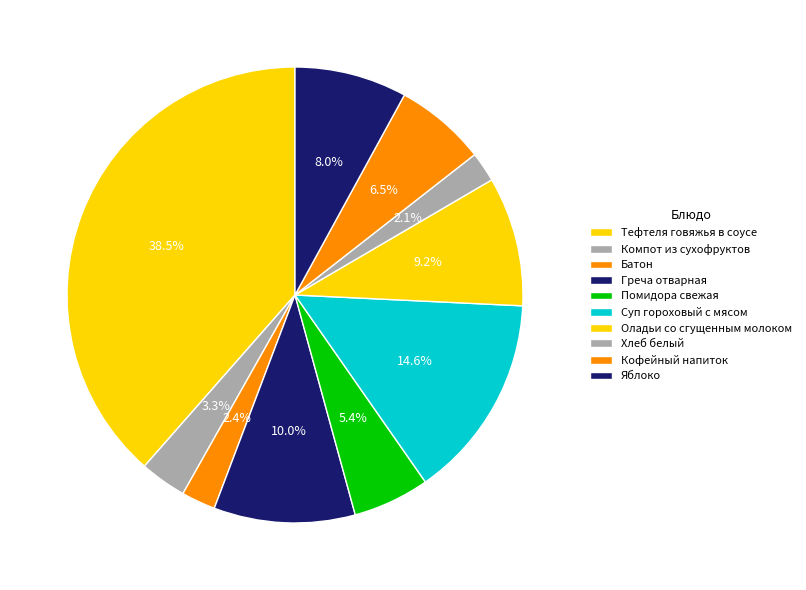

To the nearest percent, what is the difference between the Хлеб белый and Тефтеля говяжья в соусе slice percentages?

36%